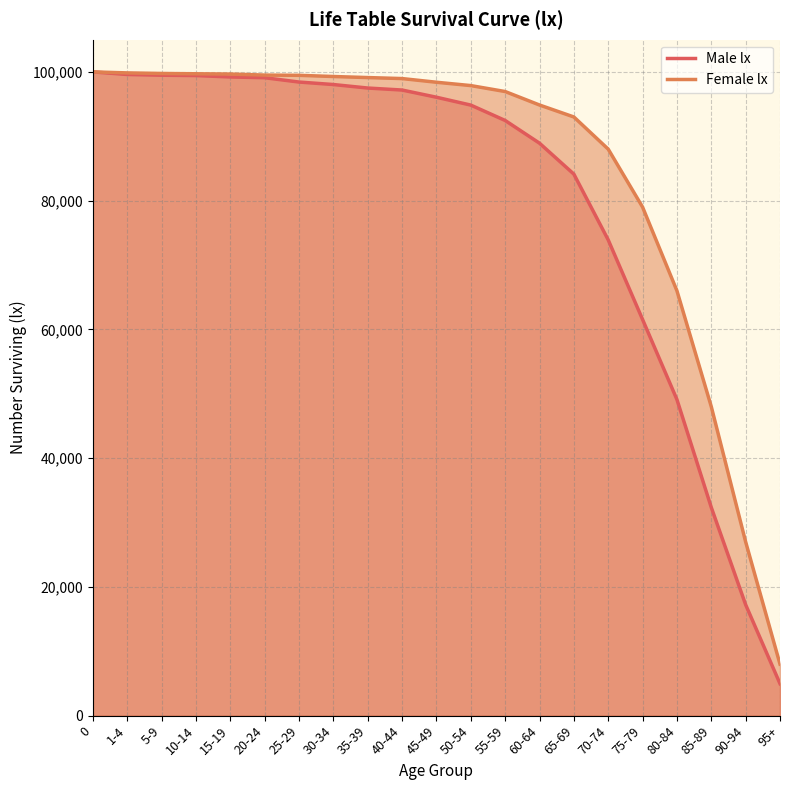

Where is Female lx nearest to the value 54000?

85-89